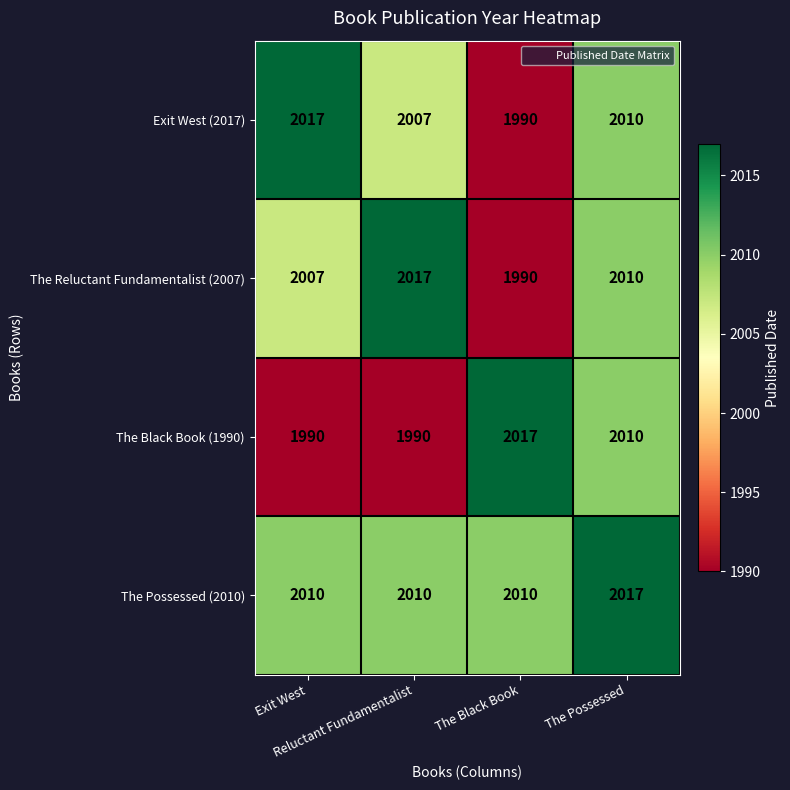

What is the smallest value displayed?

1990